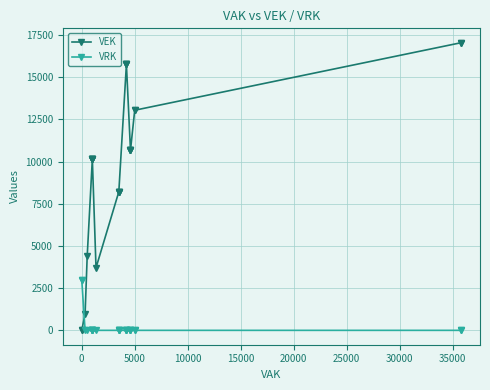

Is this an area chart (filled region under the line)?

No